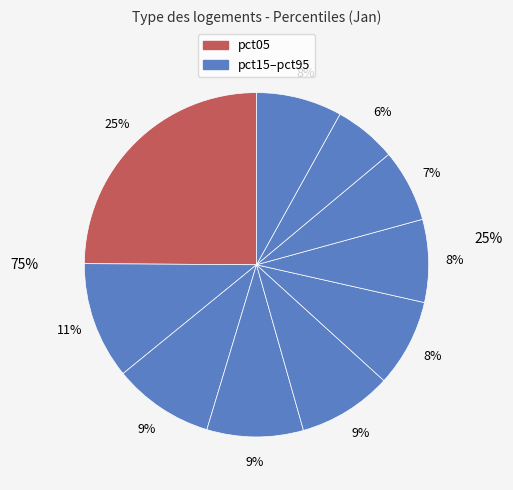

What is the ratio of the value at pct45 to the value at pct25?

0.9